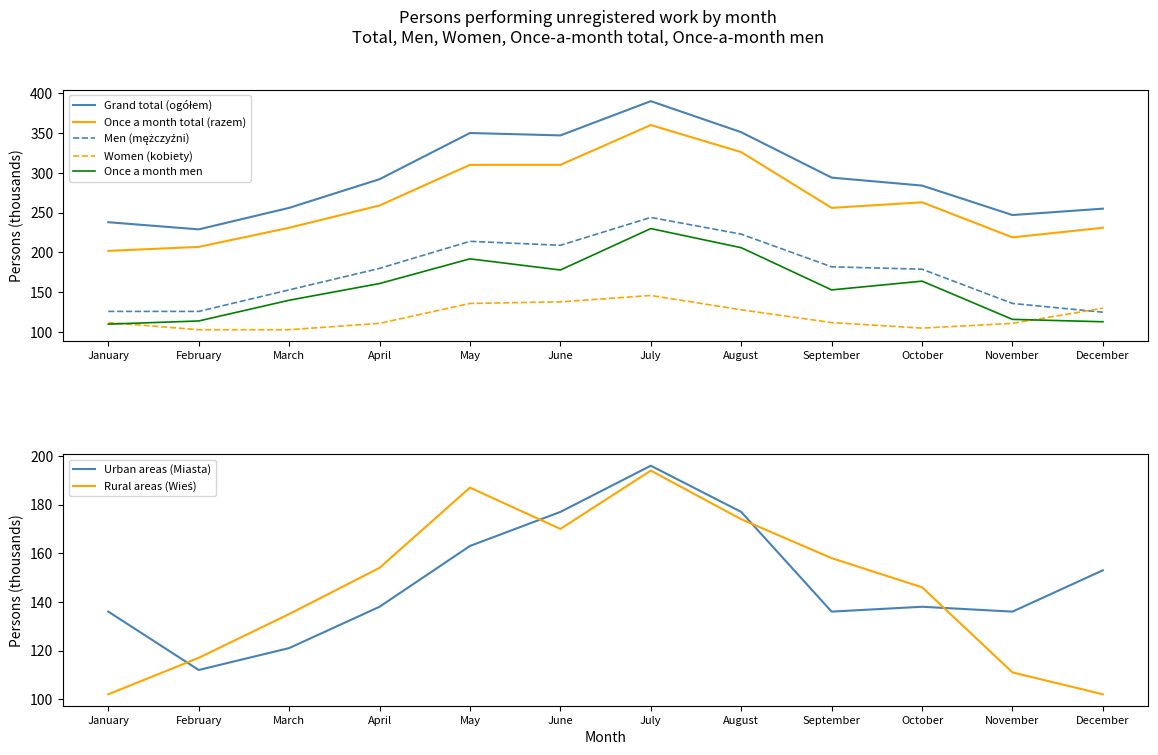

Which series has the largest total across all categories?

Grand total (ogółem)